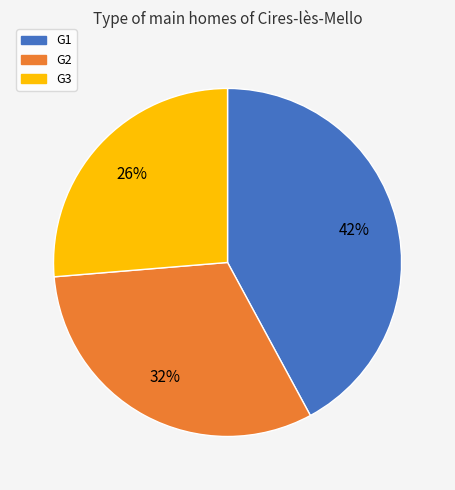

Combined, do G1 and G2 account for over 50%?

Yes